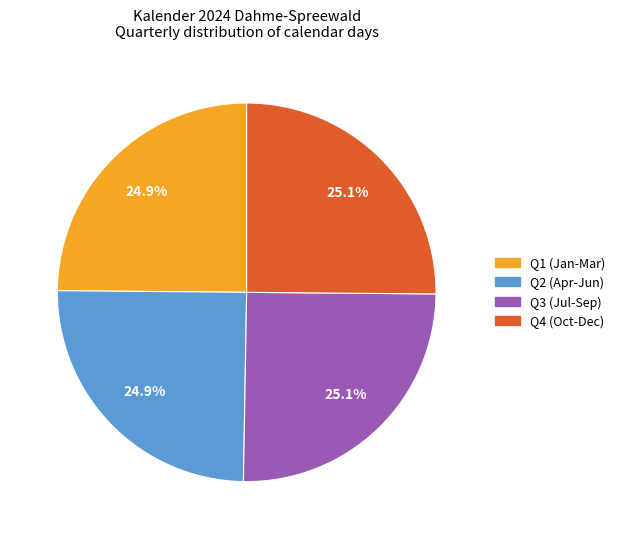

Is there a majority slice in this chart?

No